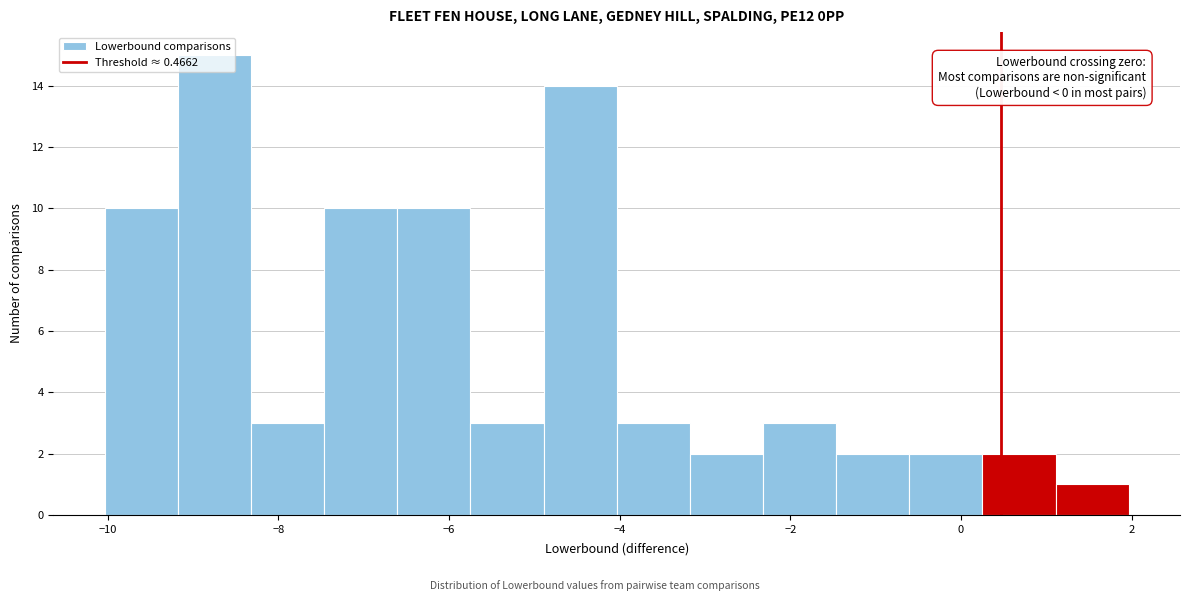

Over which range of the x-axis is the bar tallest?

-9.2 to -8.4